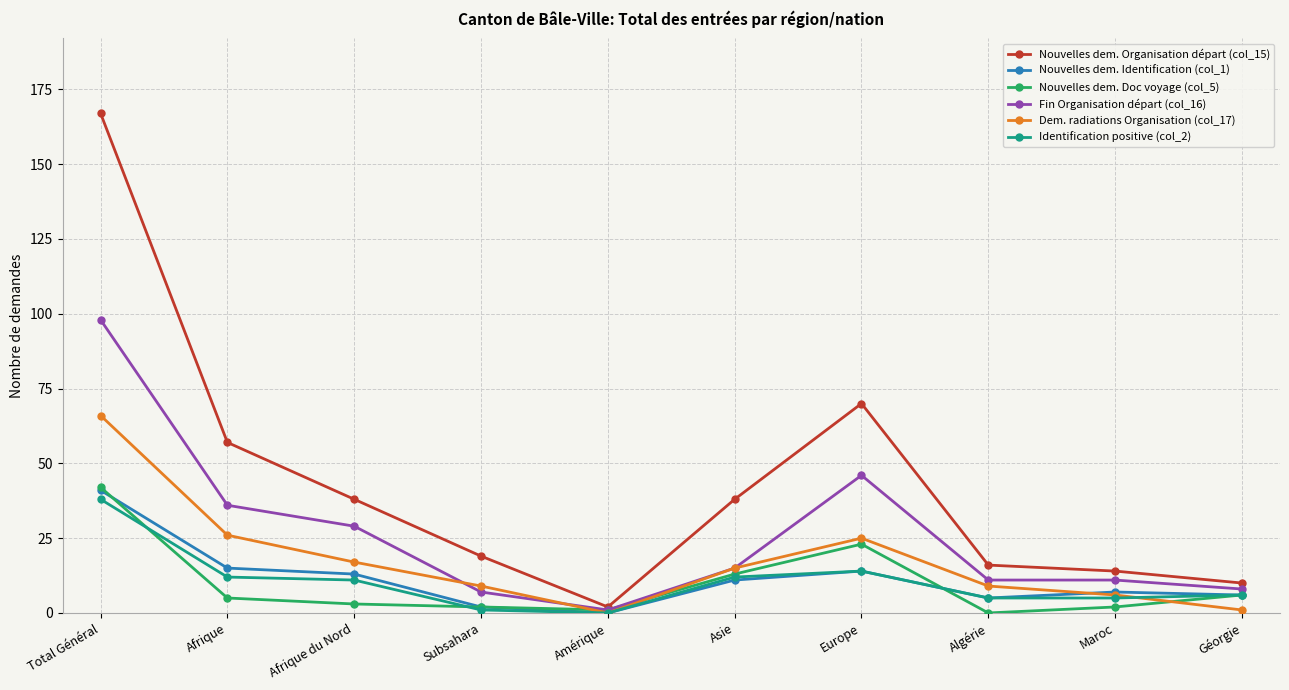

How many interior local peaks does the Nouvelles dem. Organisation départ (col_15) series have?

1